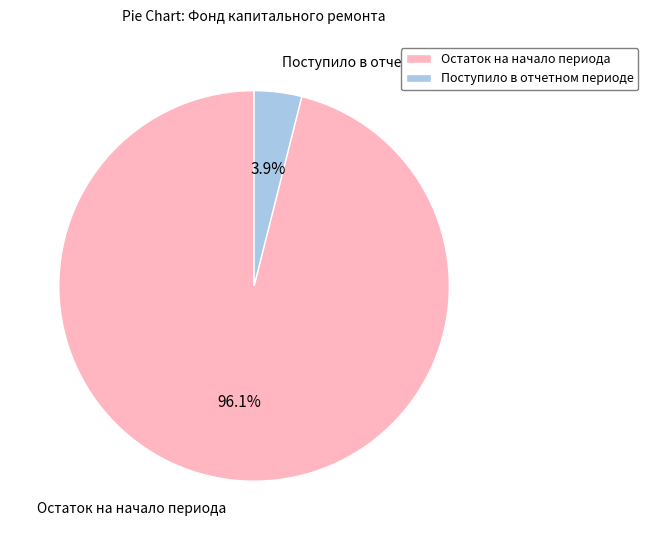

How much of the chart is everything except Остаток на начало периода?

3.9%